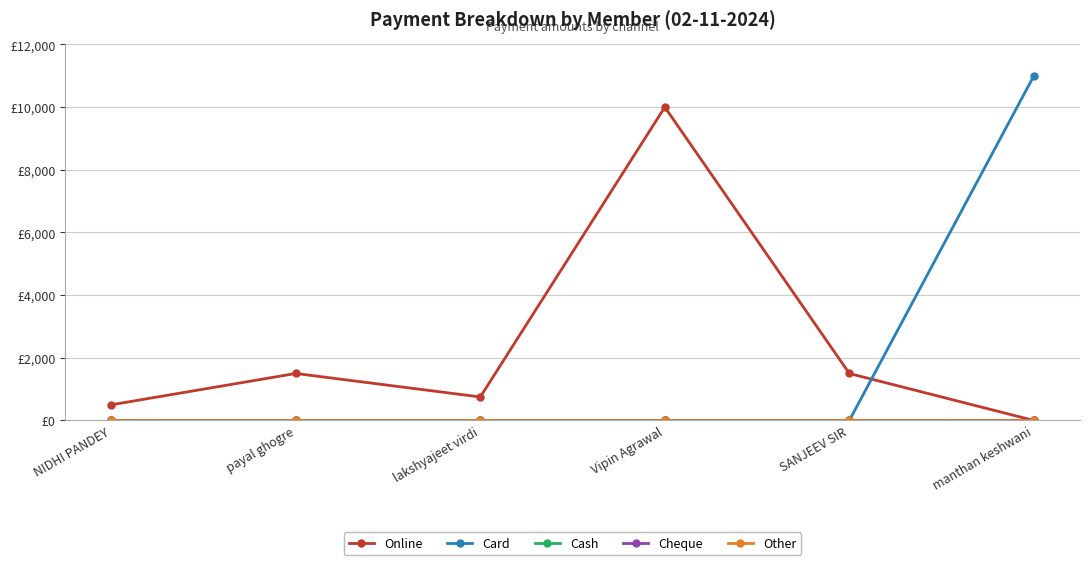

True or false: Cheque and Cash intersect in this chart.

False